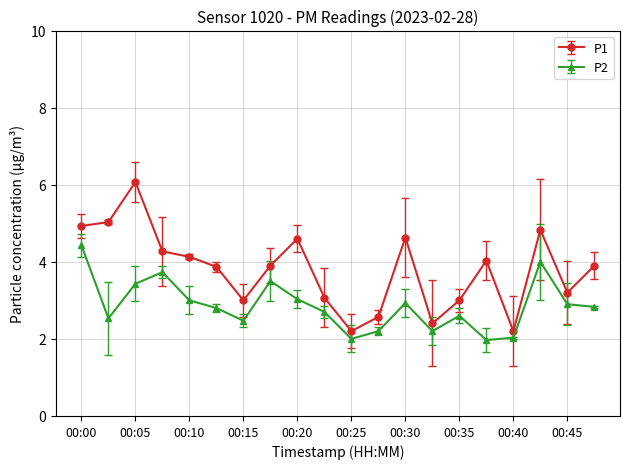

List the series in order of their peak value, highest first.

P1, P2